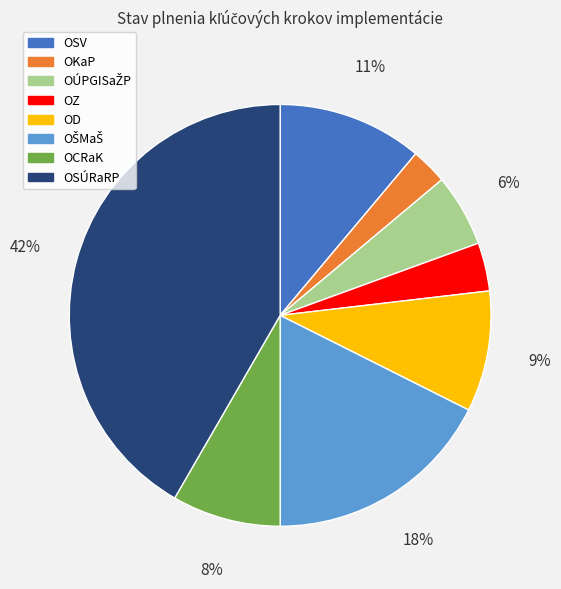

How many segments does this pie chart have?

8